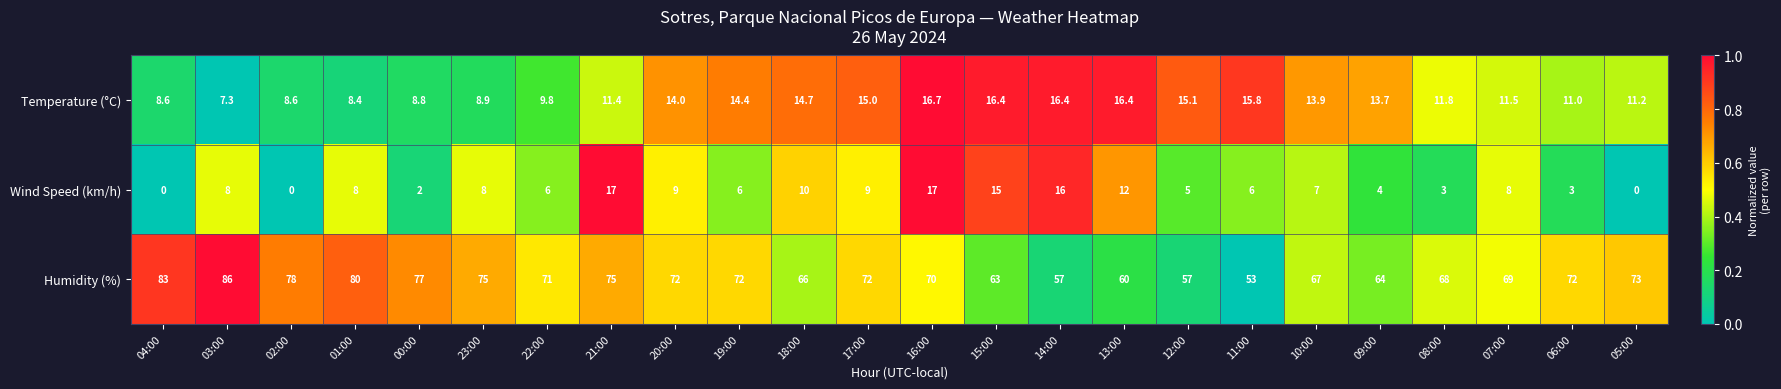

At how many categories does at least one series exceed 0?

24